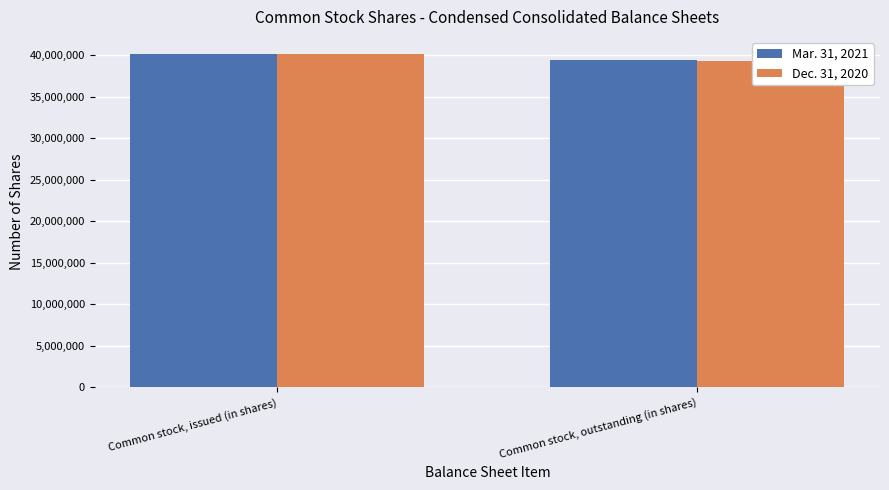

What is the label of the 1st bar from the right?

Common stock, outstanding (in shares)